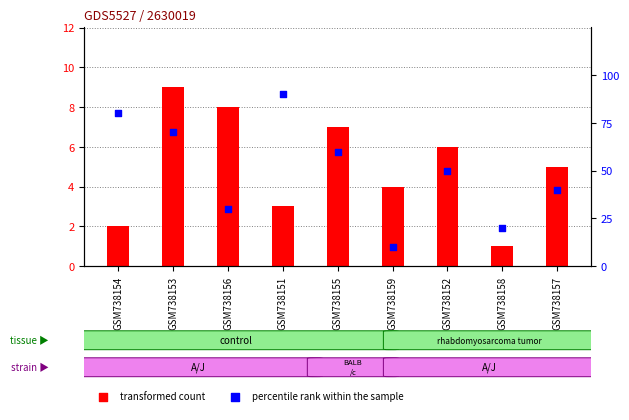

Is the value of transformed count at GSM738157 greater than the value of percentile rank within the sample at GSM738153?

No